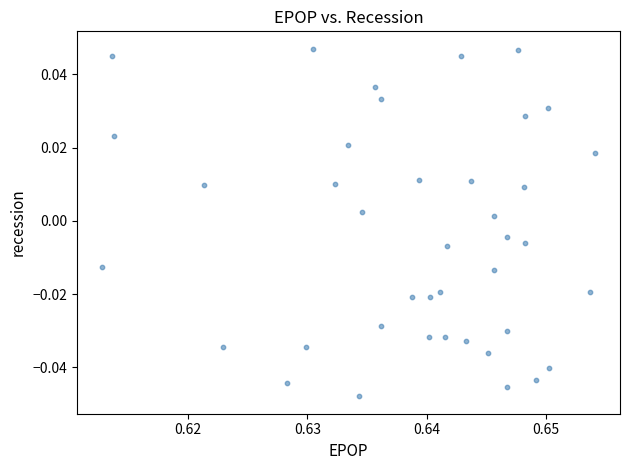

How many points are shown in the scatter plot?

40